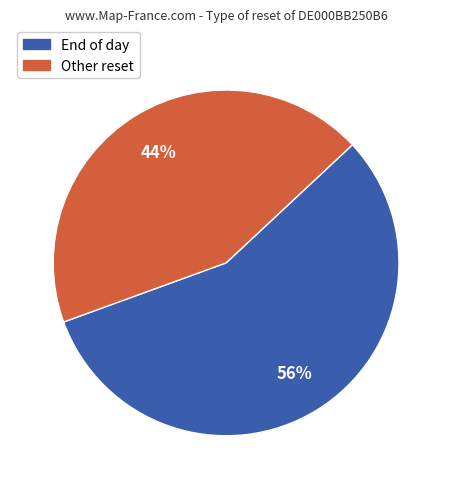

How many slices are in this pie chart?

2